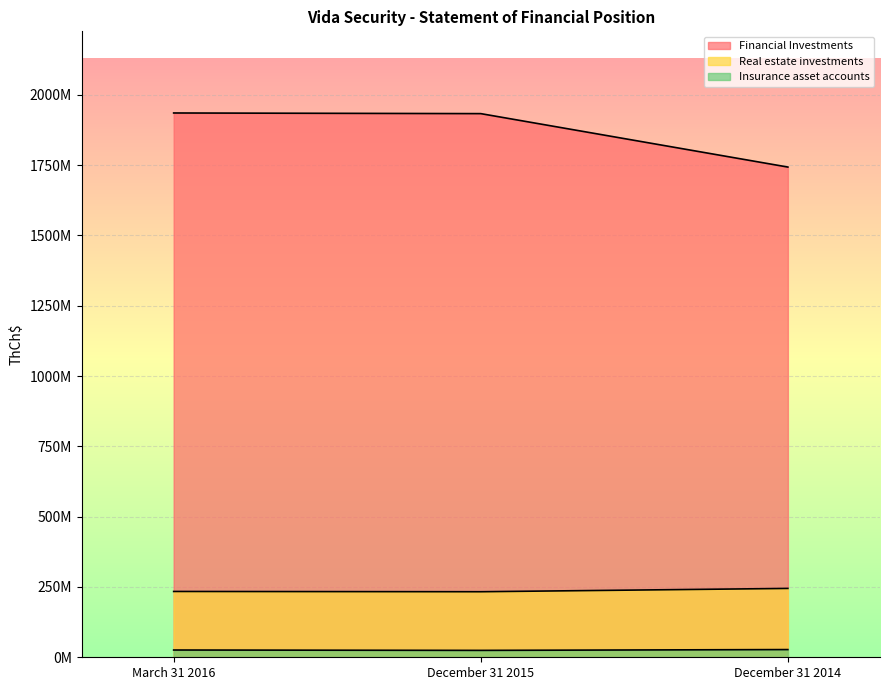

At how many categories does at least one series exceed 99088024?

3